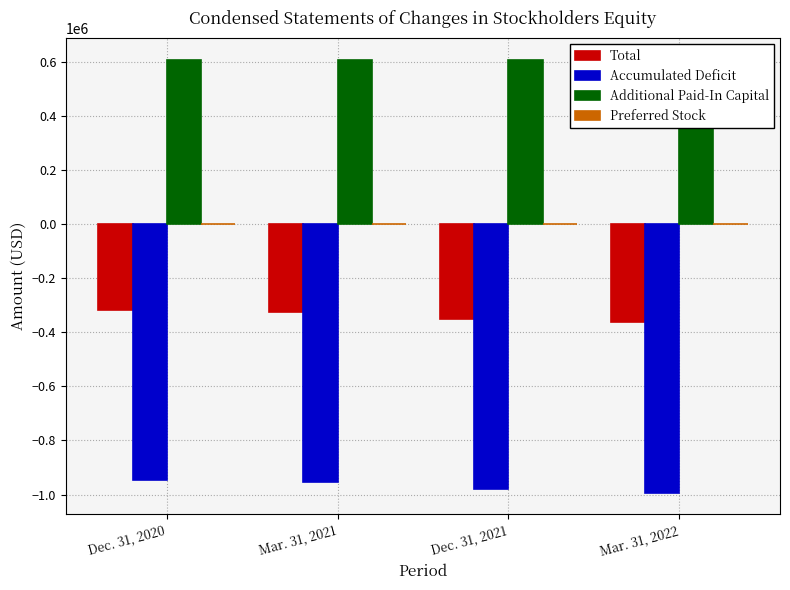

Is the value of Additional Paid-In Capital at Dec. 31, 2020 greater than the value of Total at Dec. 31, 2021?

Yes